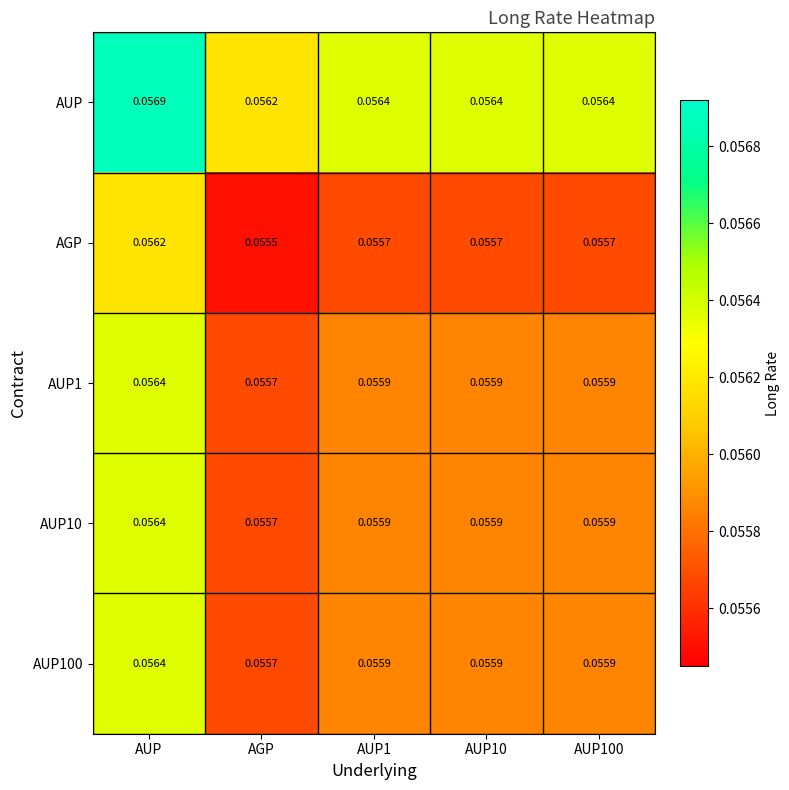

At which category is the sum across all series the highest?

AUP